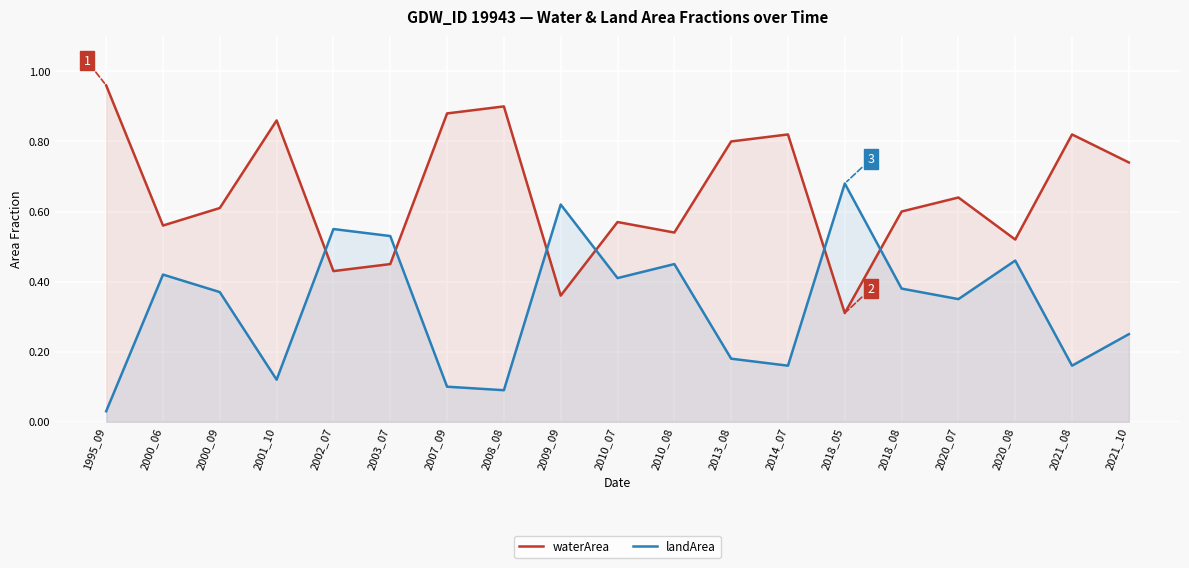

Reading right to left, list all the values displayed in this chart.

waterArea: 0.7	0.8	0.5	0.6	0.6	0.3	0.8	0.8	0.5	0.6	0.4	0.9	0.9	0.5	0.4	0.9	0.6	0.6	1.0
landArea: 0.2	0.2	0.5	0.3	0.4	0.7	0.2	0.2	0.5	0.4	0.6	0.1	0.1	0.5	0.6	0.1	0.4	0.4	0.0